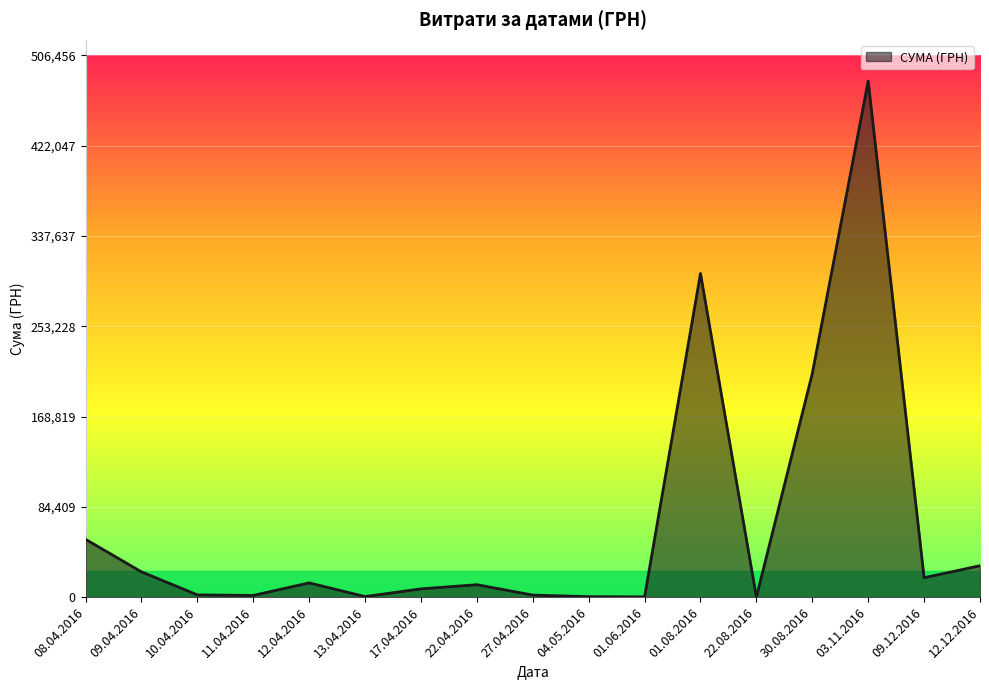

What is the maximum value shown in the chart?

482338.9